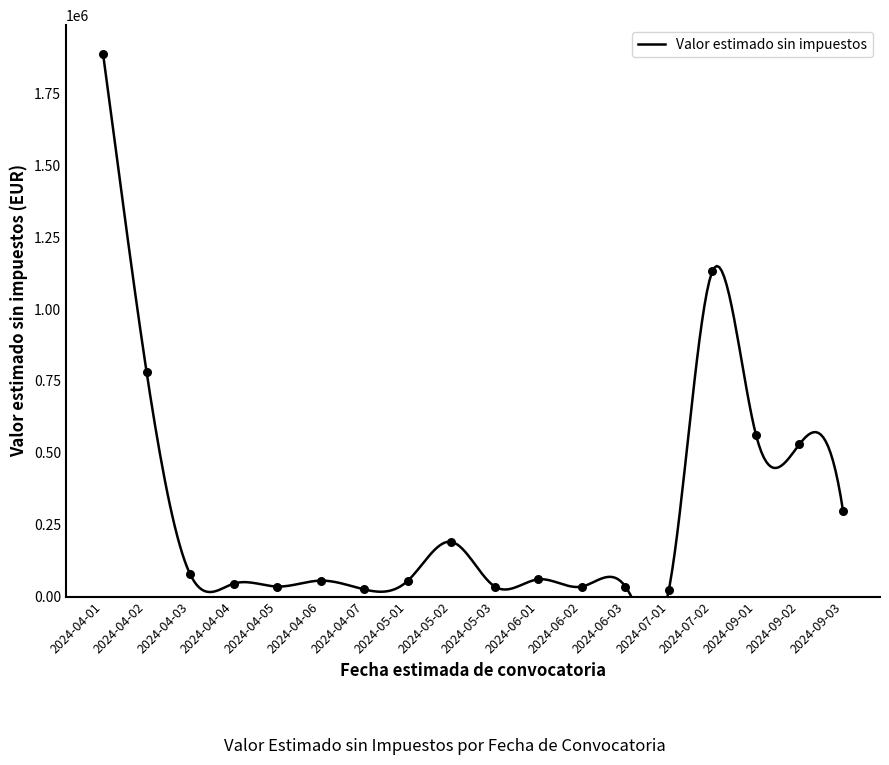

Approximately how many times larger is the value at 2024-05-03 compared to 2024-04-05?

1.0